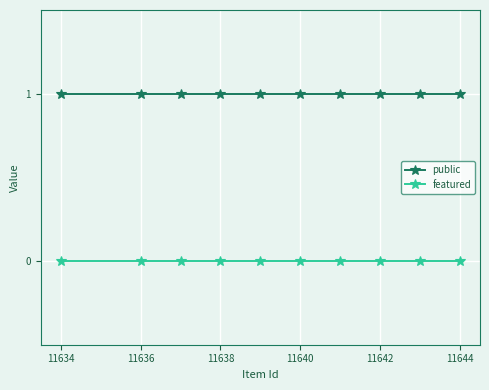

Is this an area chart (filled region under the line)?

No